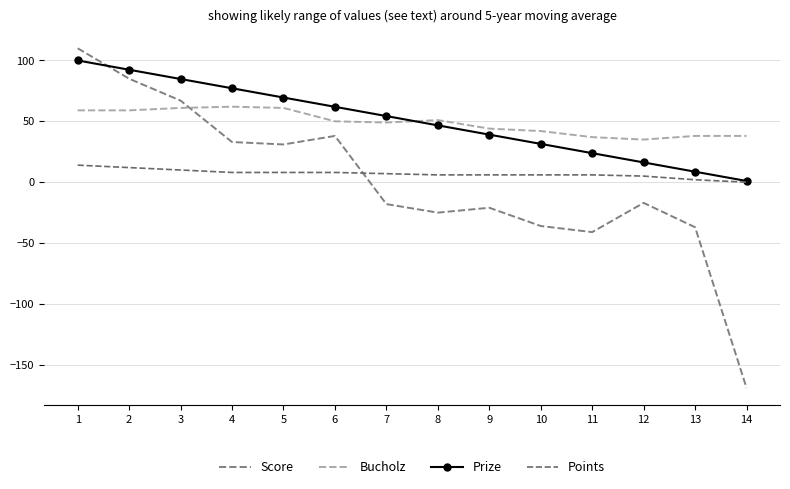

True or false: Points has a value of 2.4 at 3.

False